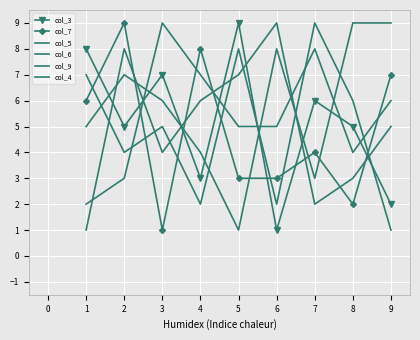

Count the col_4 values in the range 4 to 8.

5